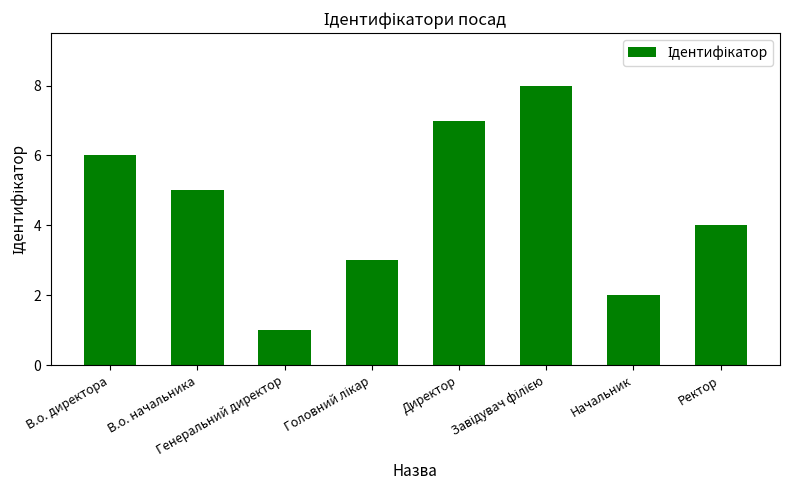

The value at Начальник is 1. True or false?

False